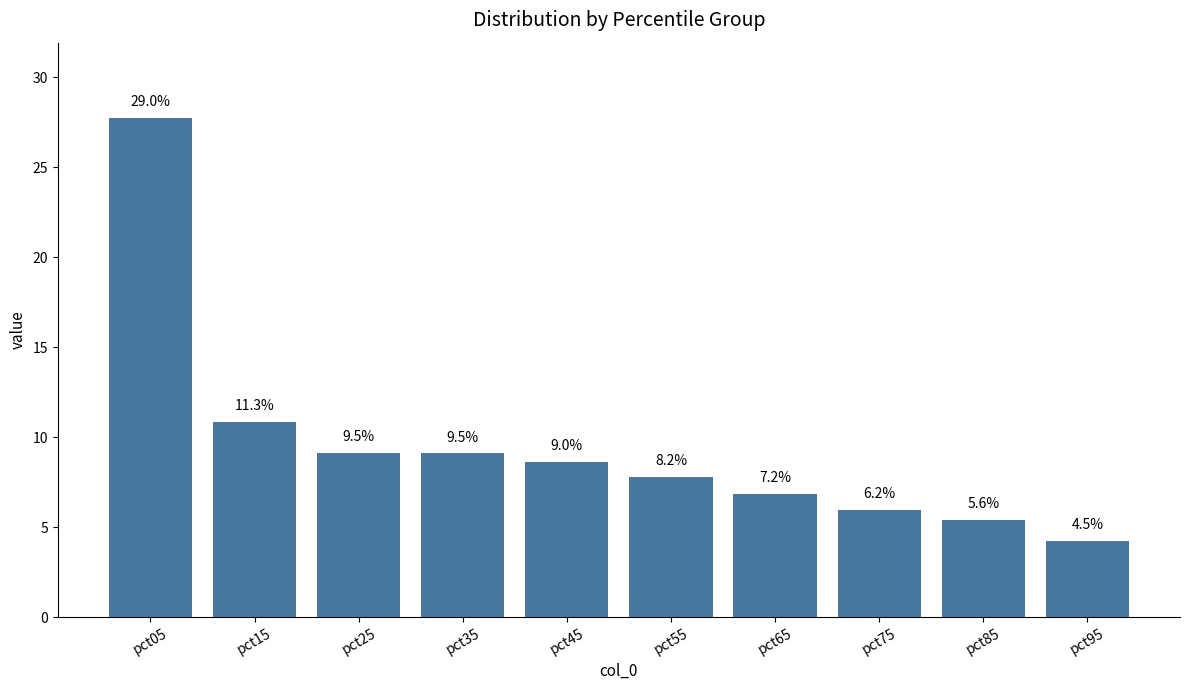

What is the difference between the maximum and minimum values?

23.5